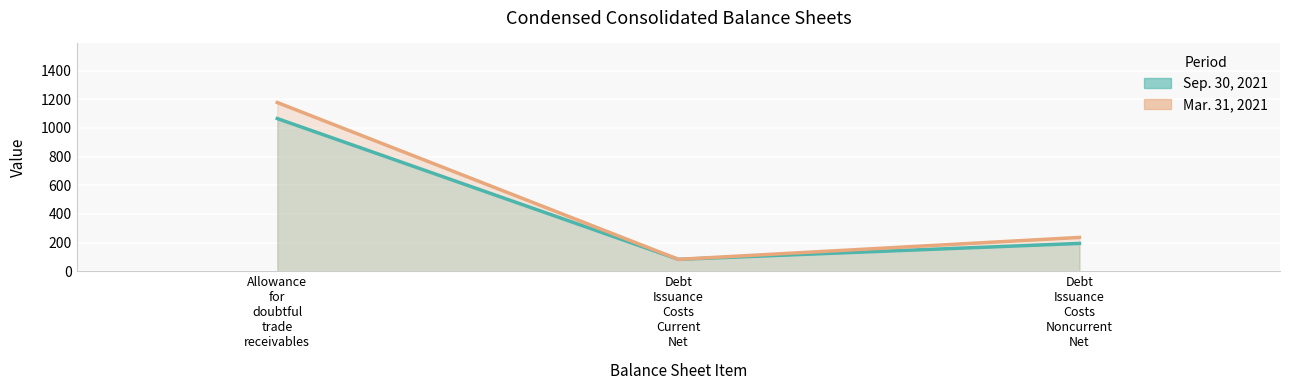

Rank the series by their maximum value, from lowest to highest.

Sep. 30, 2021 line, Mar. 31, 2021 line